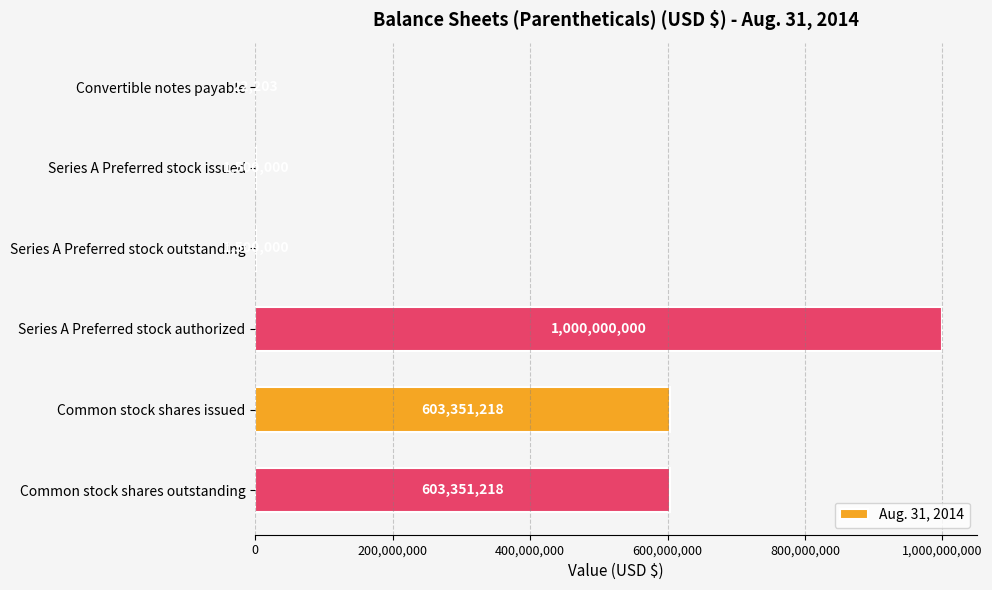

Between Common stock shares outstanding and Series A Preferred stock outstanding, which is larger?

Common stock shares outstanding